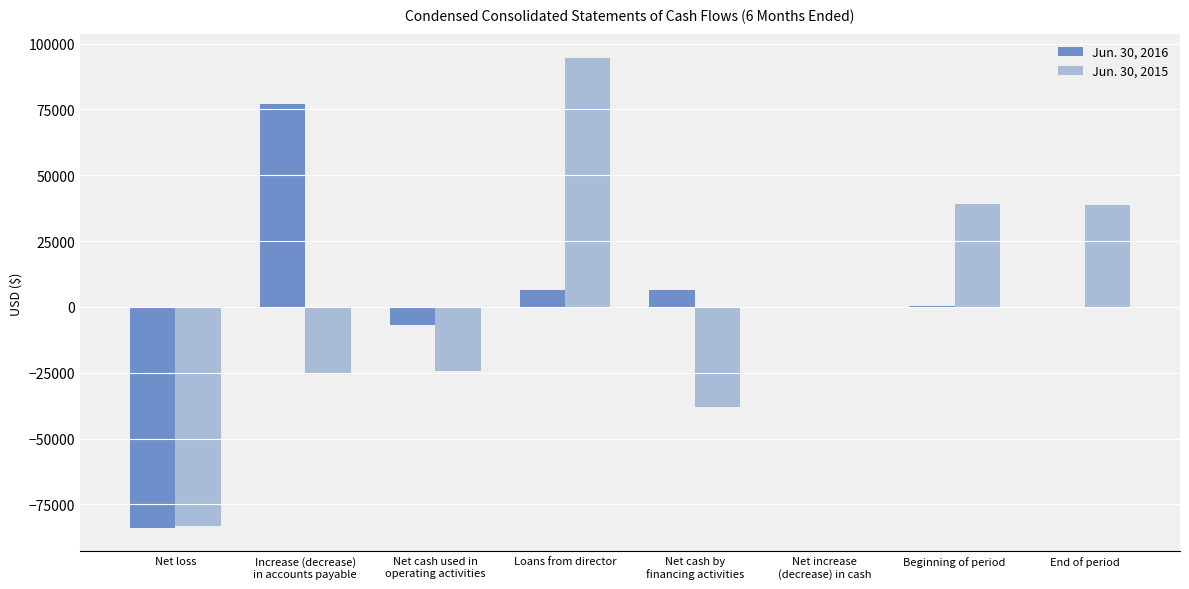

Which series has the widest spread of values?

Jun. 30, 2015